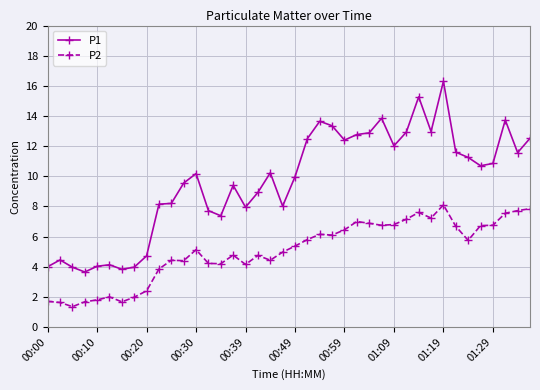

What is the sum of all P2 values?

201.9